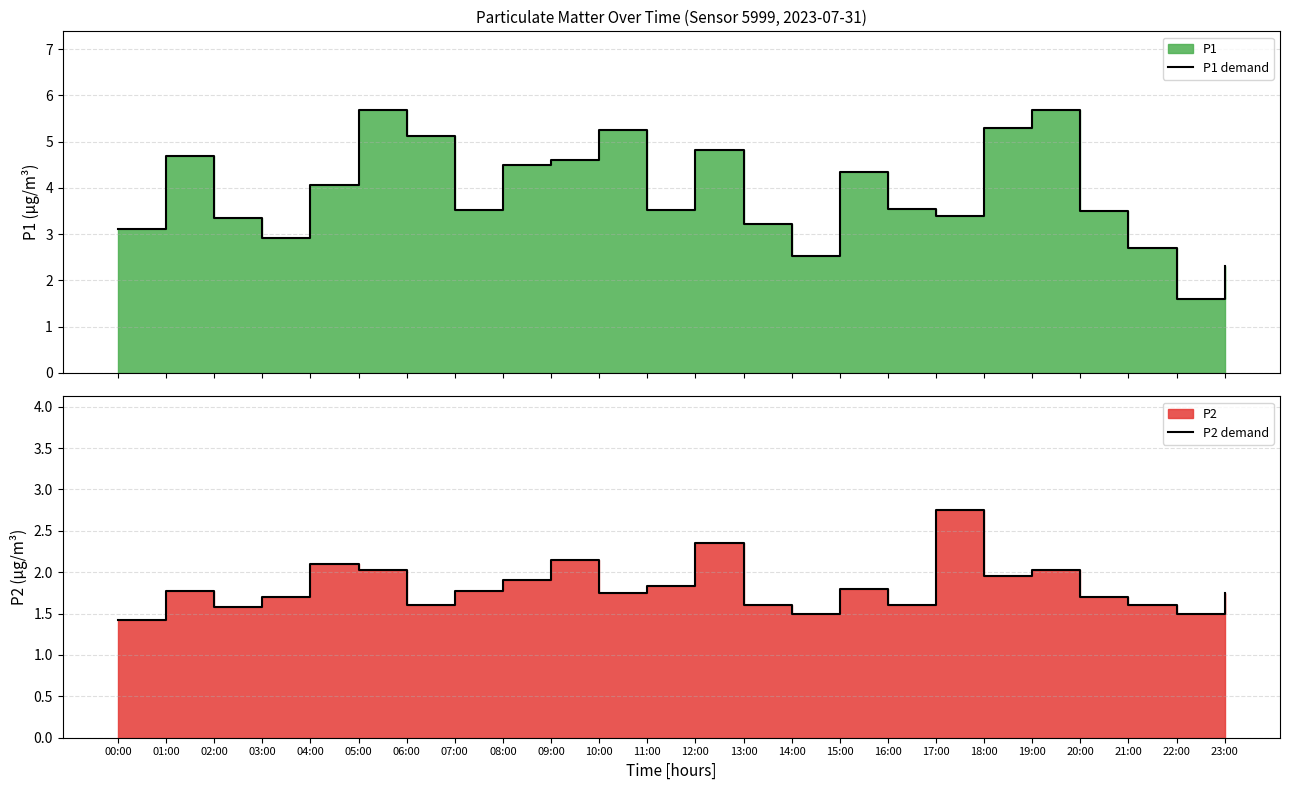

Is the value of P1 demand at 11:00 greater than the value of P2 demand at 03:00?

Yes